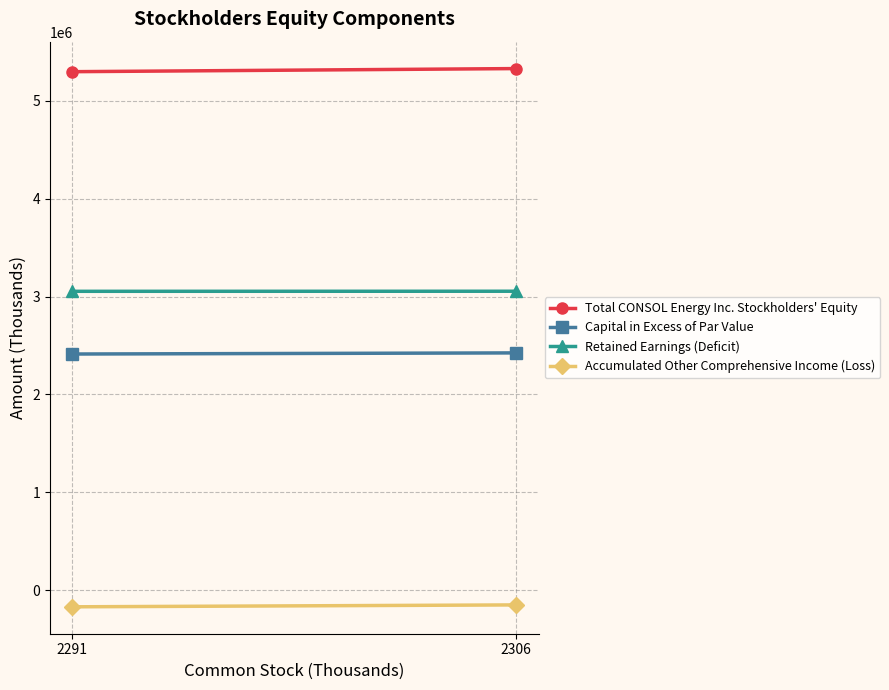

Rank the categories by Capital in Excess of Par Value value from highest to lowest.

2306, 2291